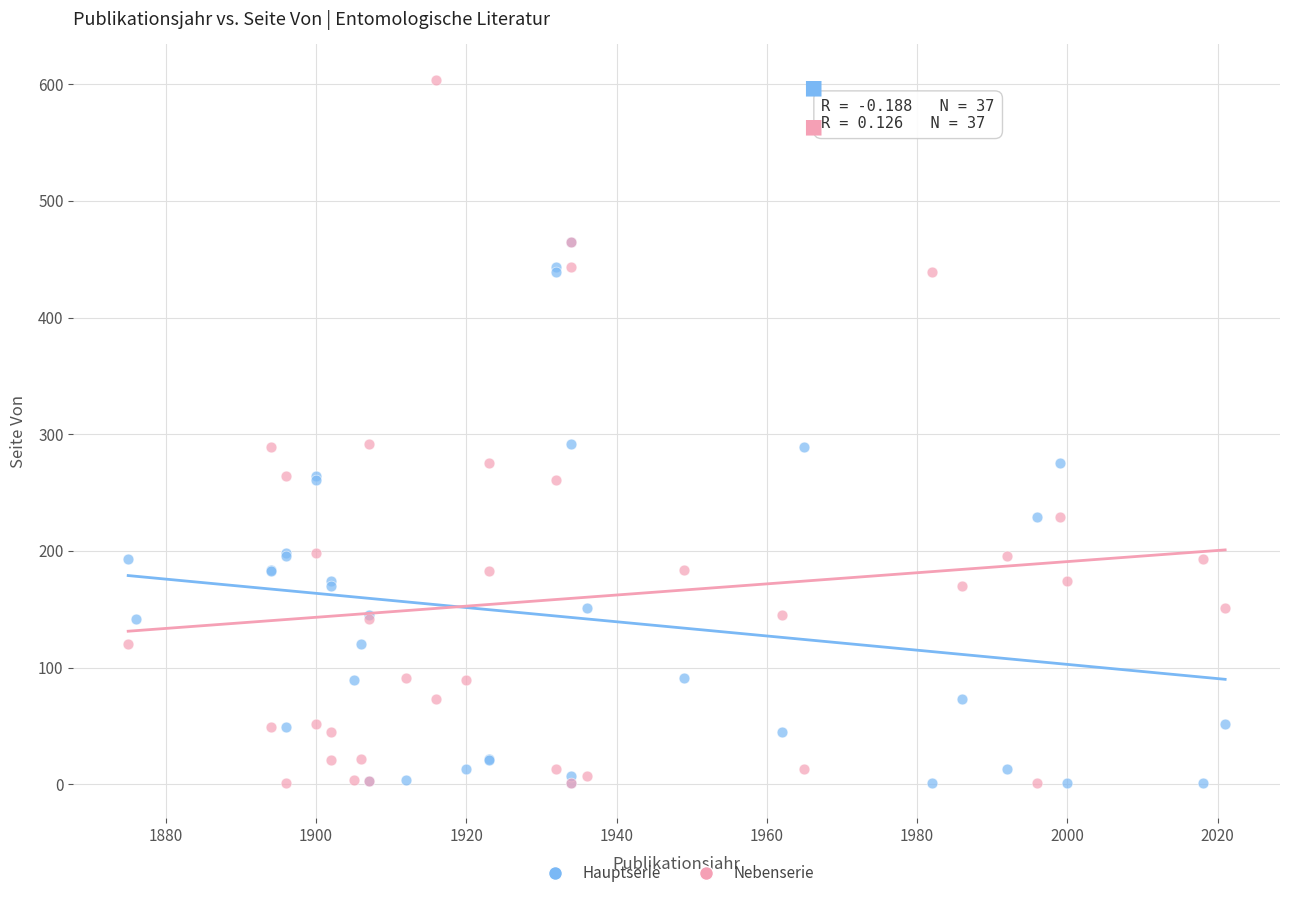

Which series contains the highest Y value?

Nebenserie